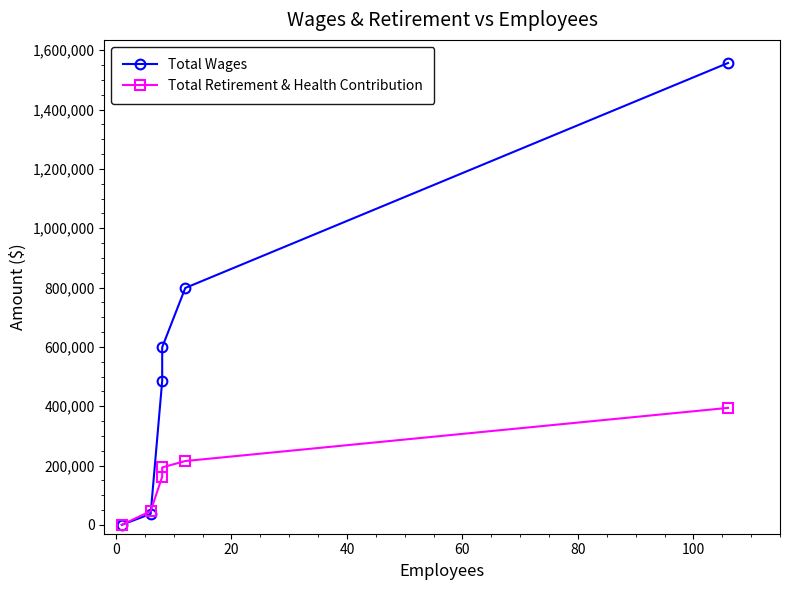

True or false: Total Retirement & Health Contribution and Total Wages cross at least once.

True